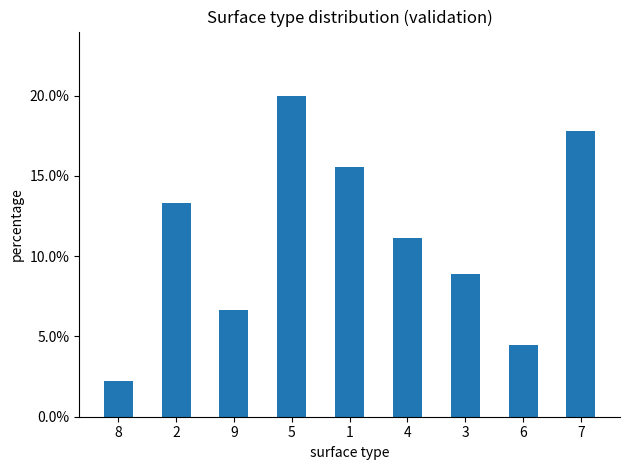

How many series are shown in this chart?

1